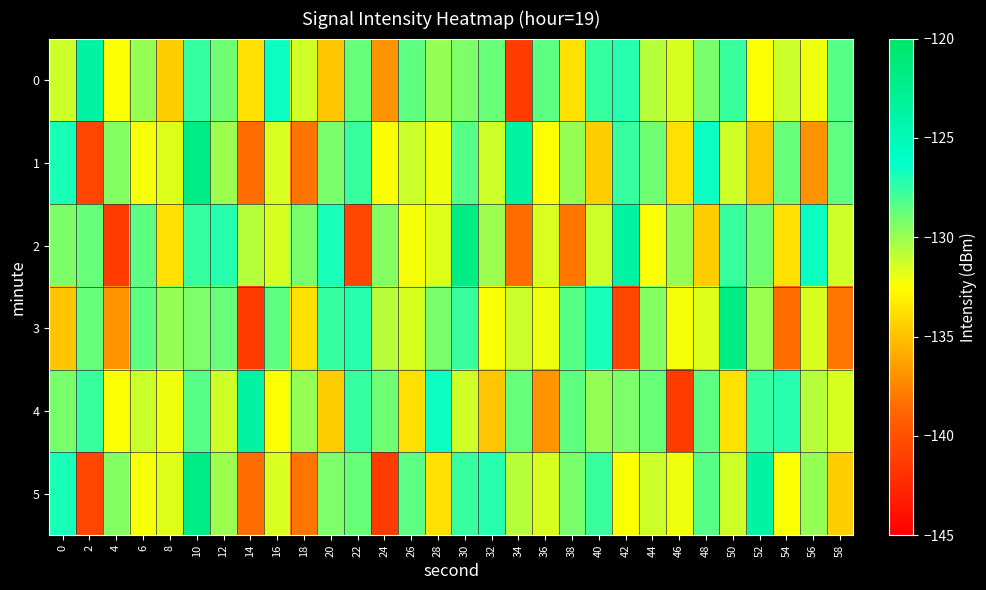

What is the smallest value displayed?

-141.4